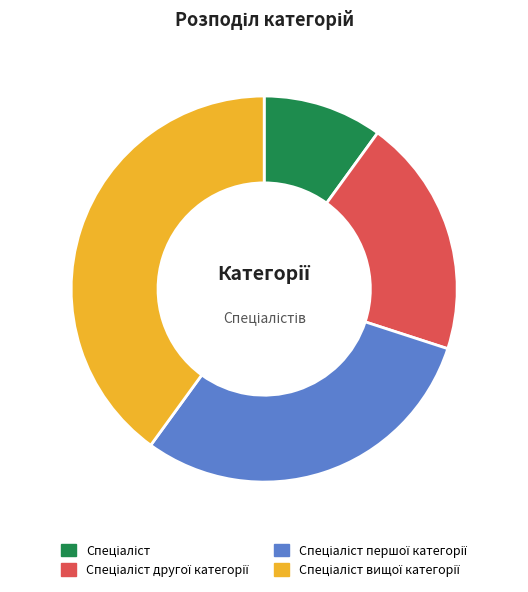

Is there a majority slice in this chart?

No